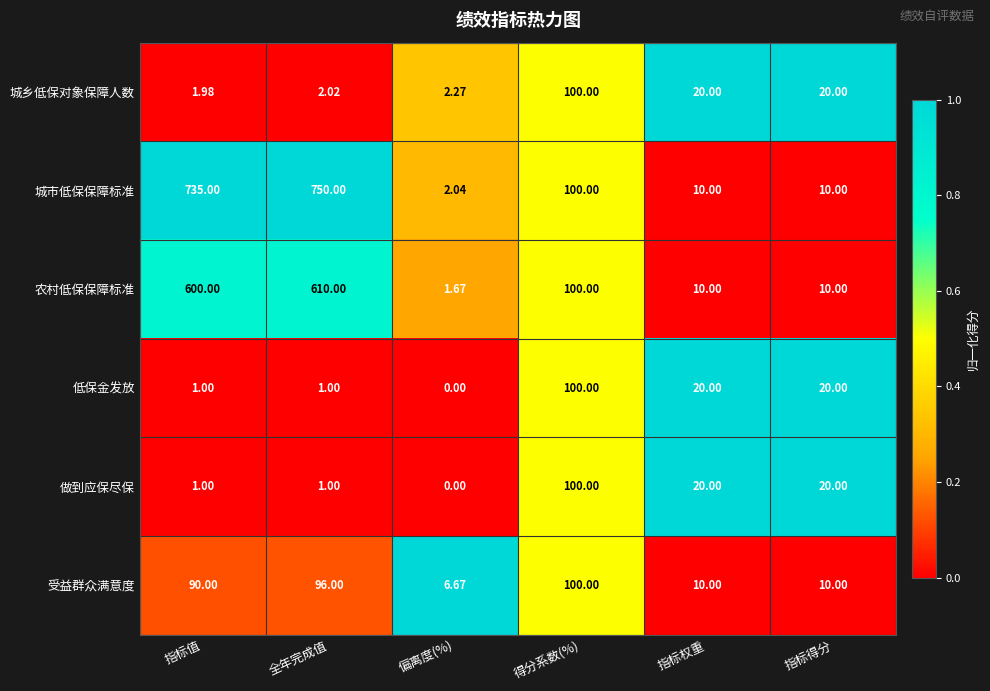

Where does the 城市低保保障标准 series first go above 100?

指标值